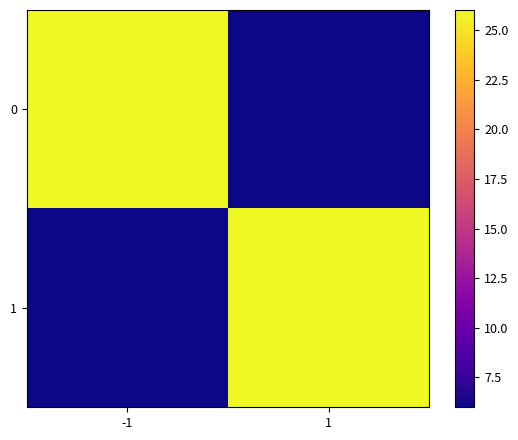

Which has a higher value, -1 or 1?

-1